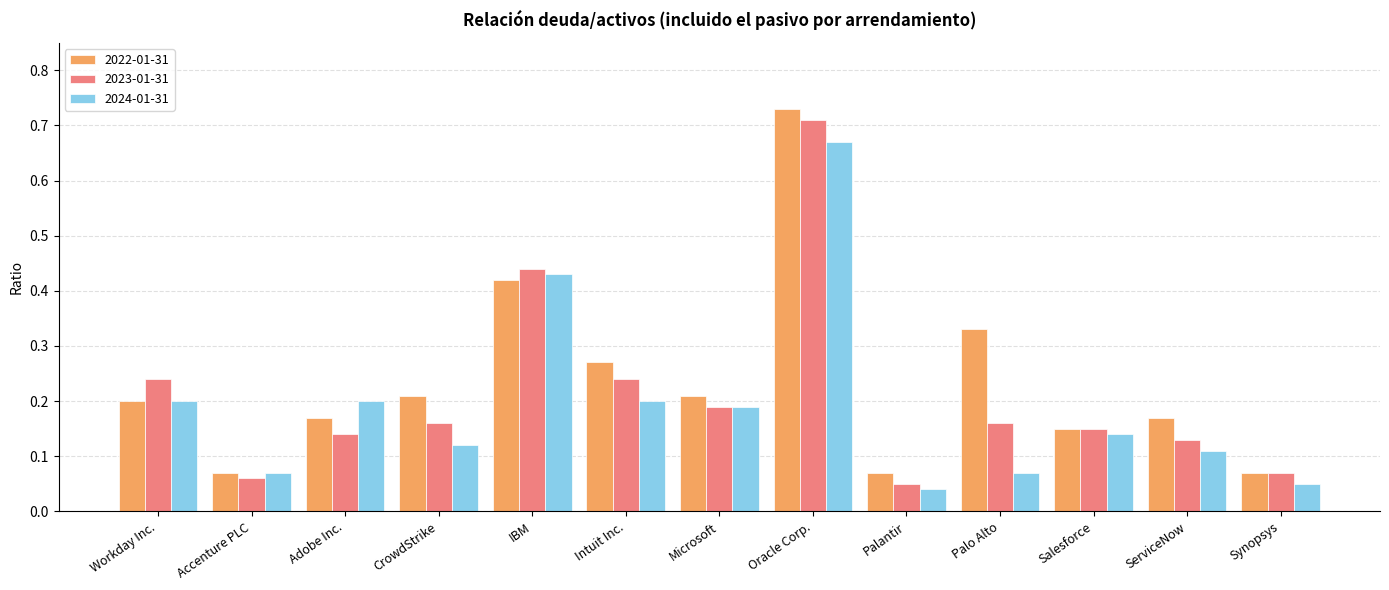

What is the difference between the maximum and minimum values in the 2024-01-31 series?

0.6